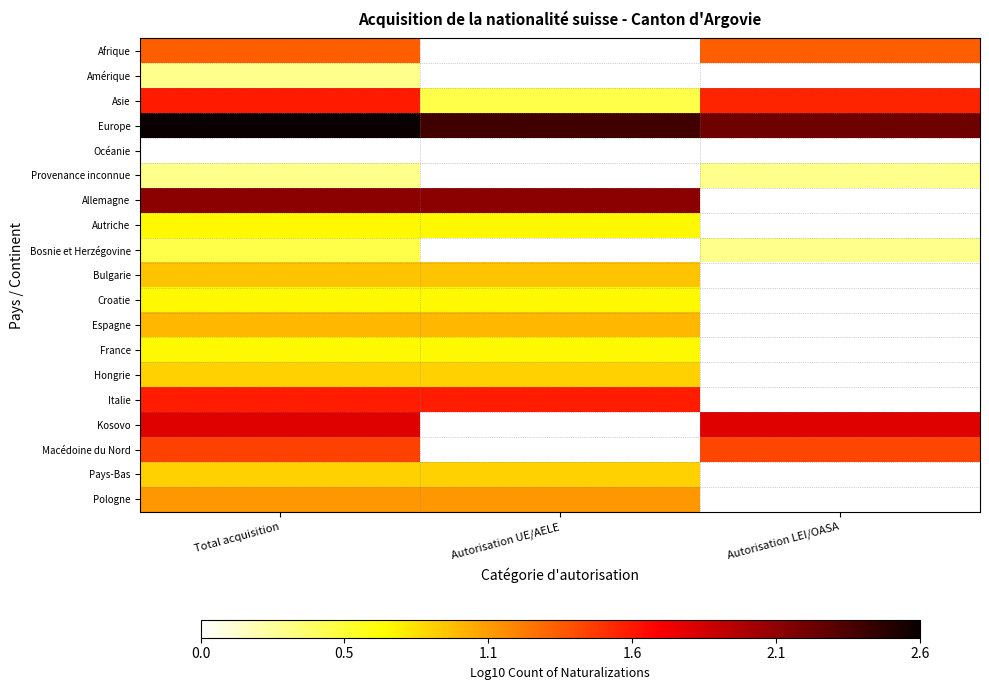

Between Autorisation UE/AELE and Total acquisition, which is larger?

Total acquisition